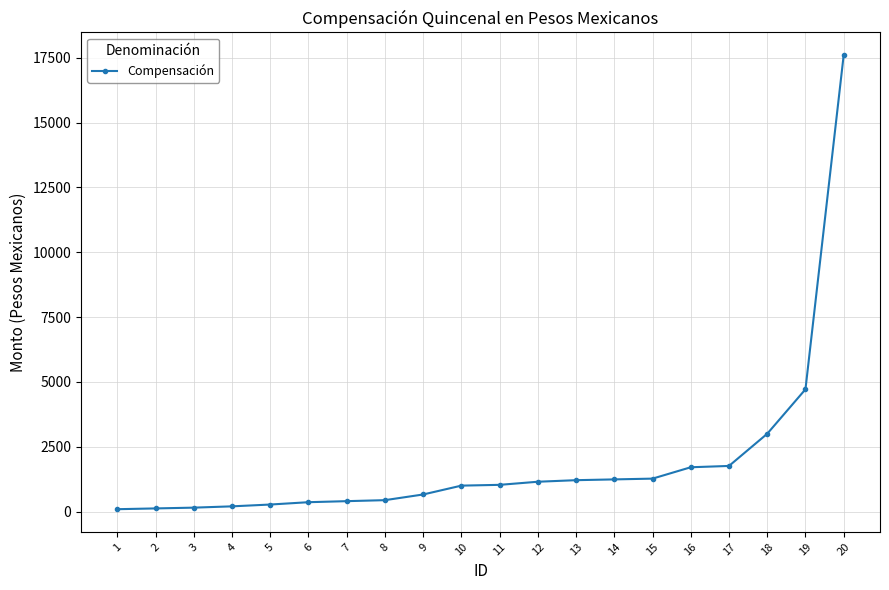

What is the greatest value displayed?

17604.1